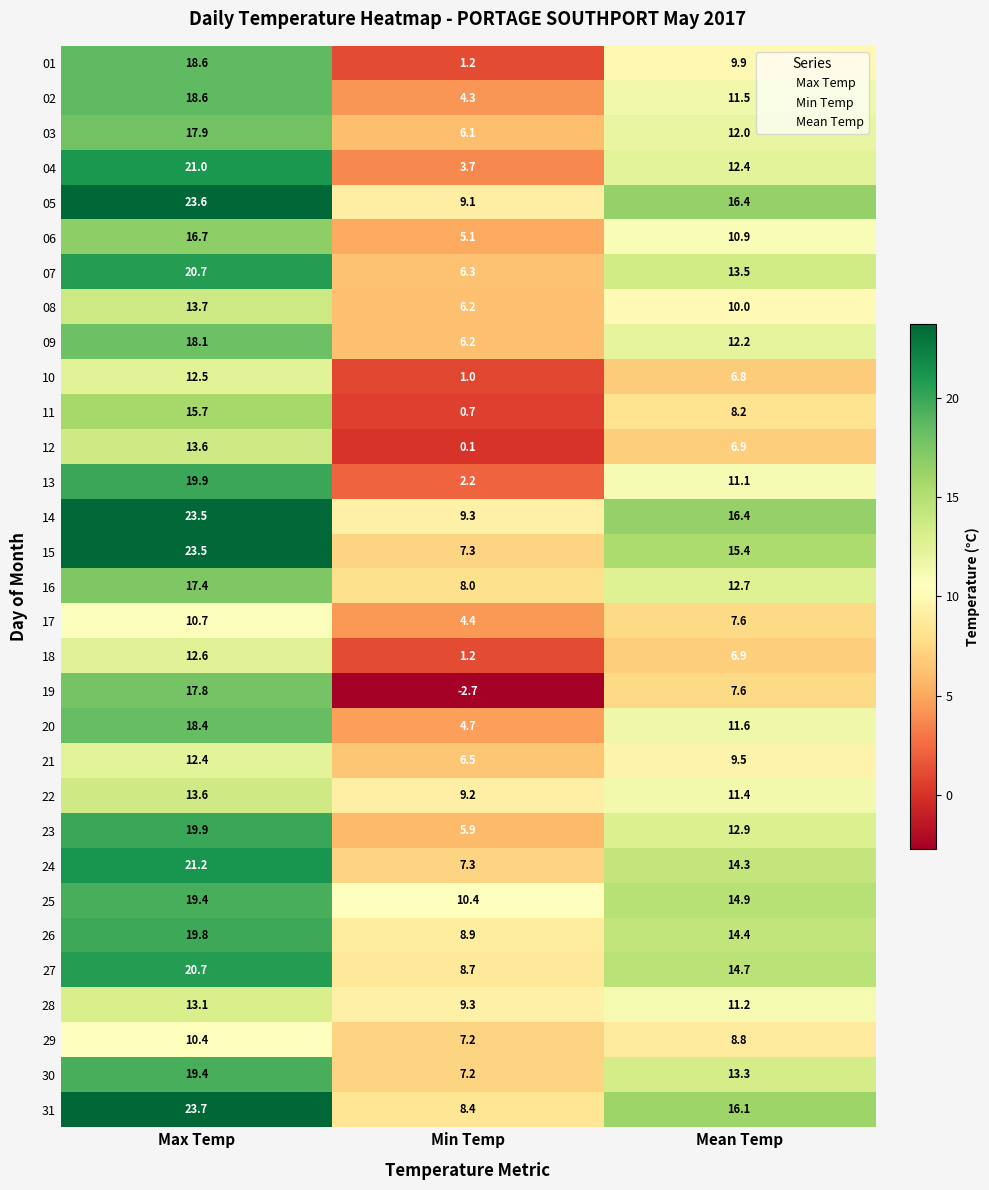

At which category is the sum across all series the highest?

Max Temp